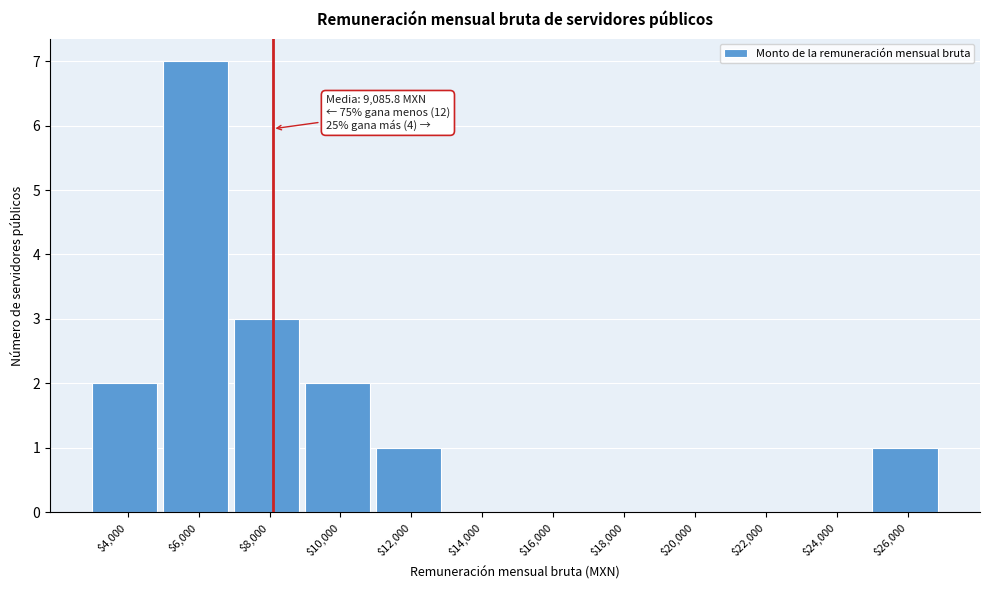

What is the sum of all values?

16